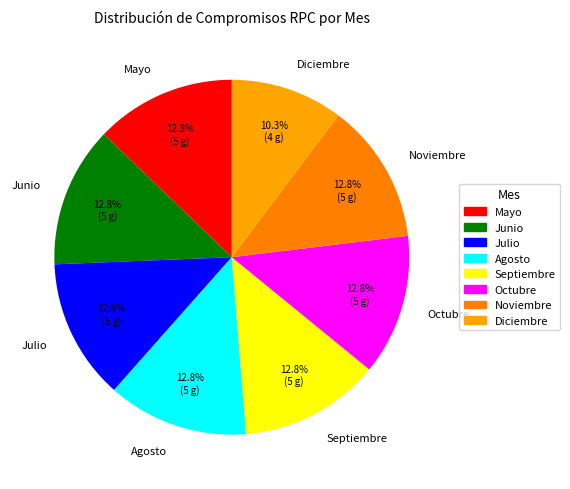

Which category has the smallest portion of the pie?

Diciembre